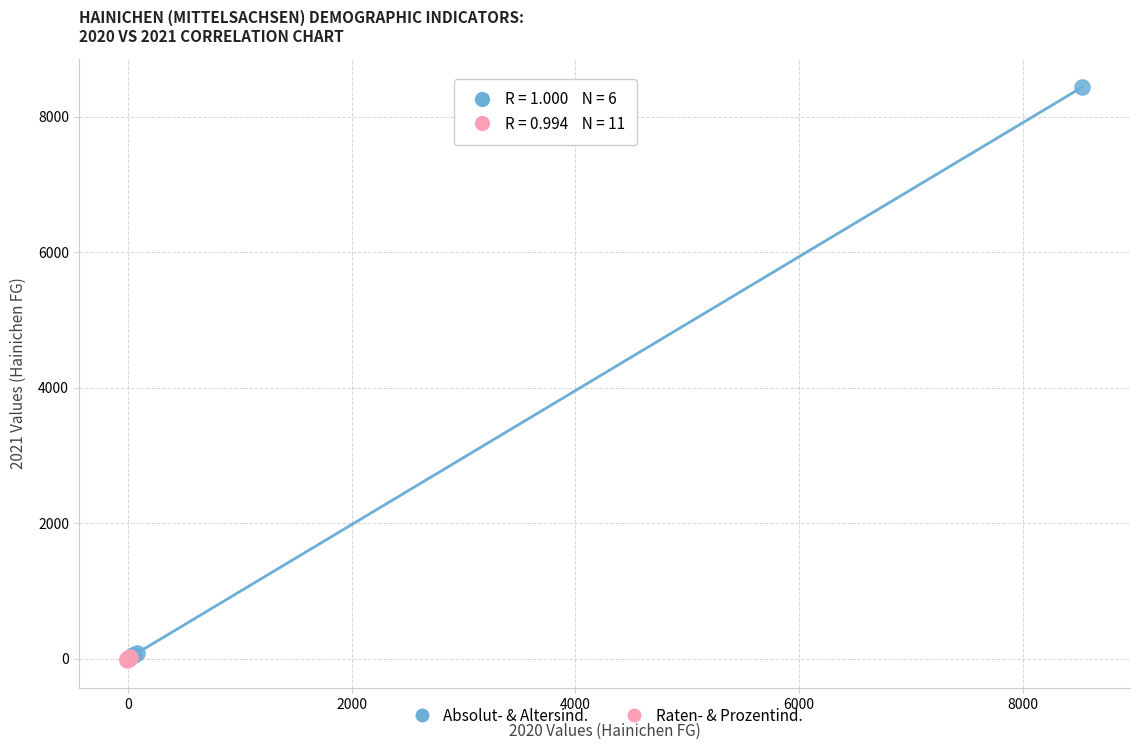

Which series reaches the maximum Y coordinate?

Absolut- & Altersind.